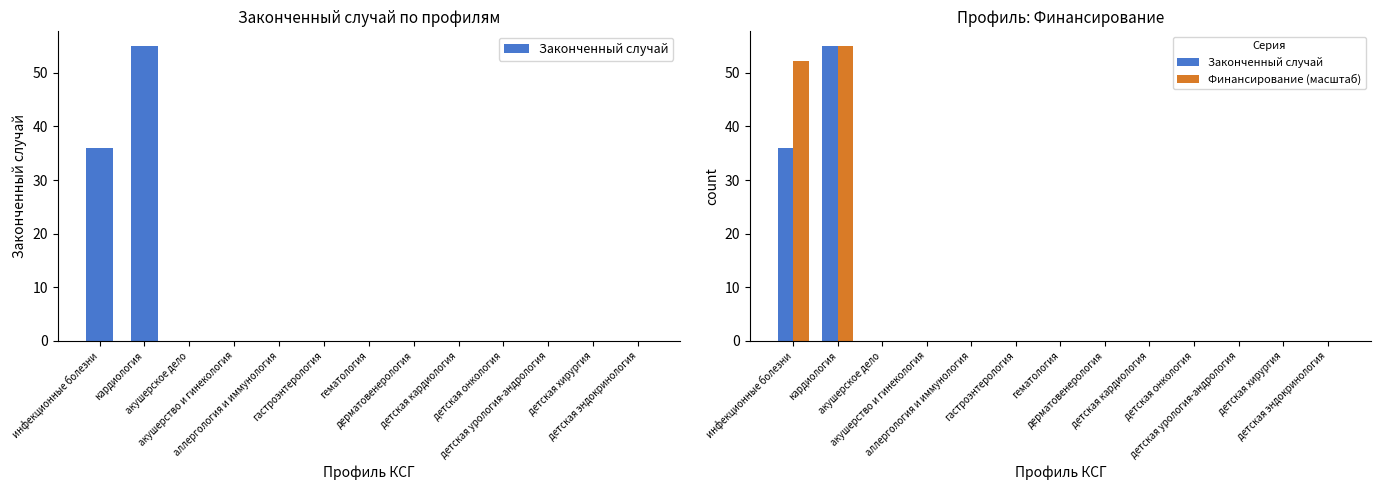

Rank the series by their average value, from lowest to highest.

Законченный случай, Финансирование (масштаб)